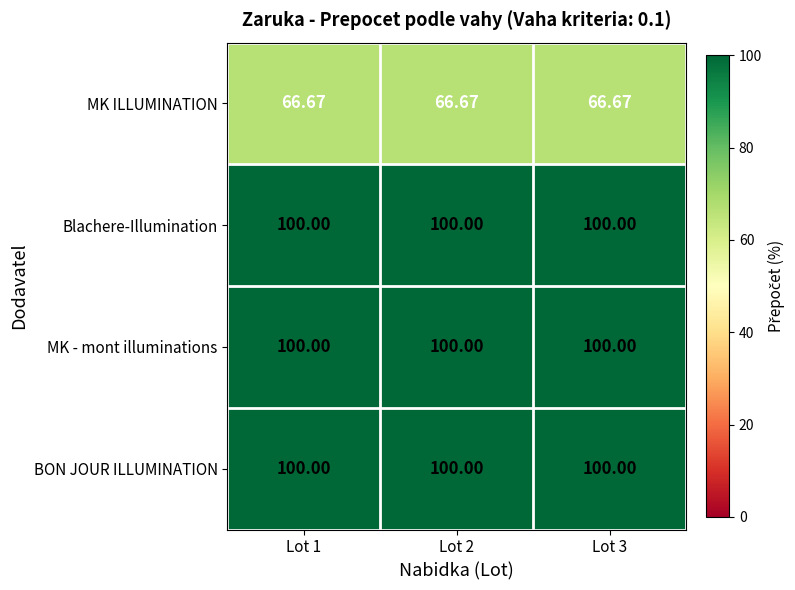

Which has a higher value, Lot 3 or Lot 1?

Lot 3